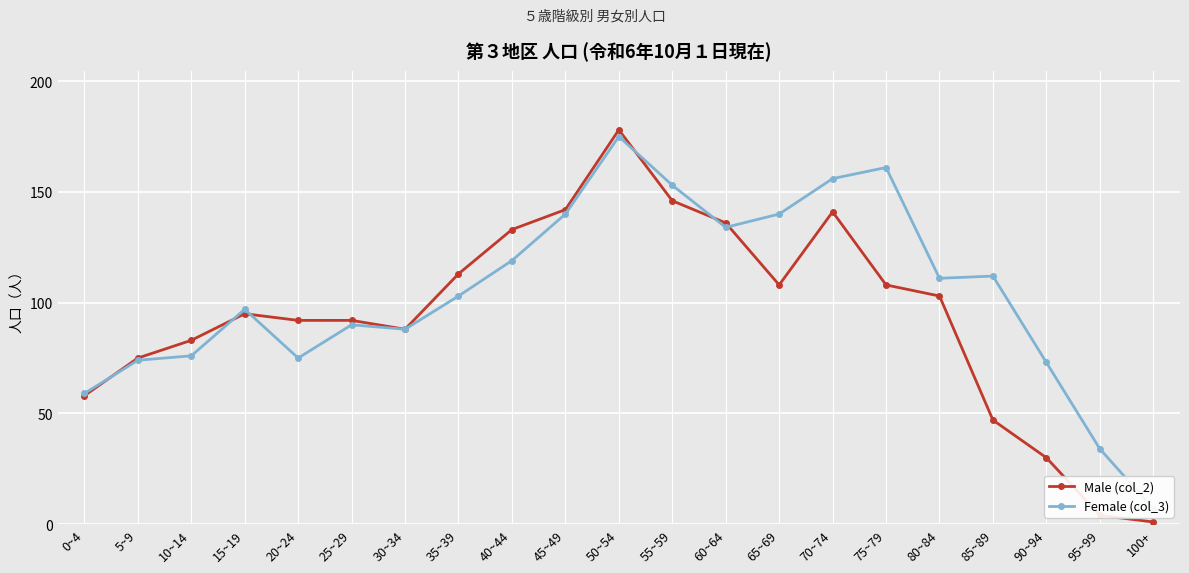

True or false: Female (col_3) and Male (col_2) cross at least once.

True